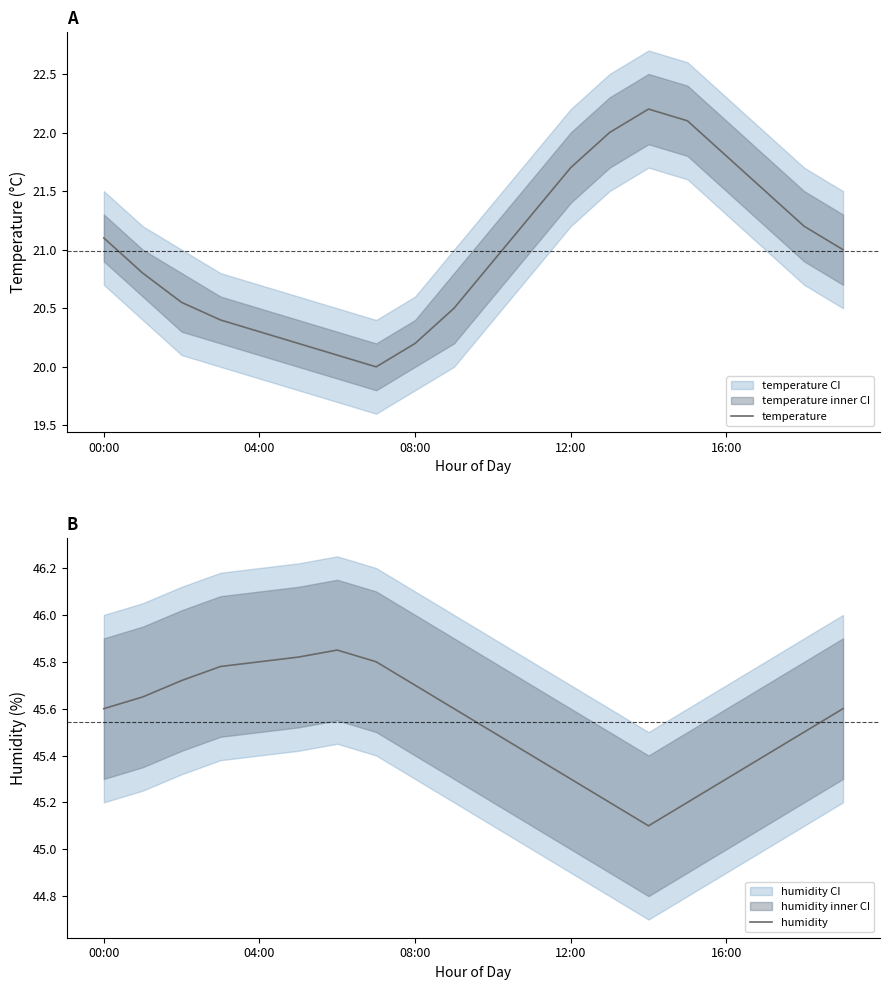

True or false: humidity and temperature intersect in this chart.

False